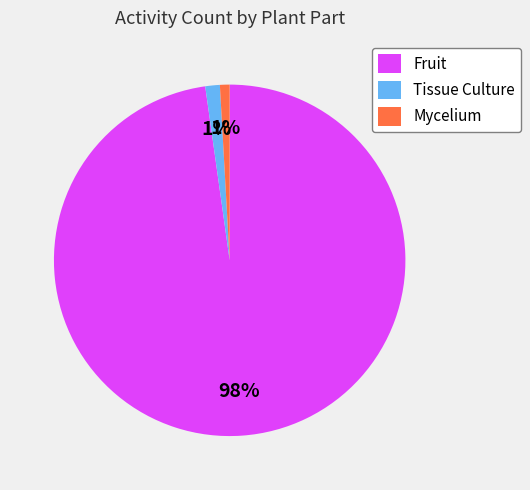

Which has a higher value, Fruit or Tissue Culture?

Fruit